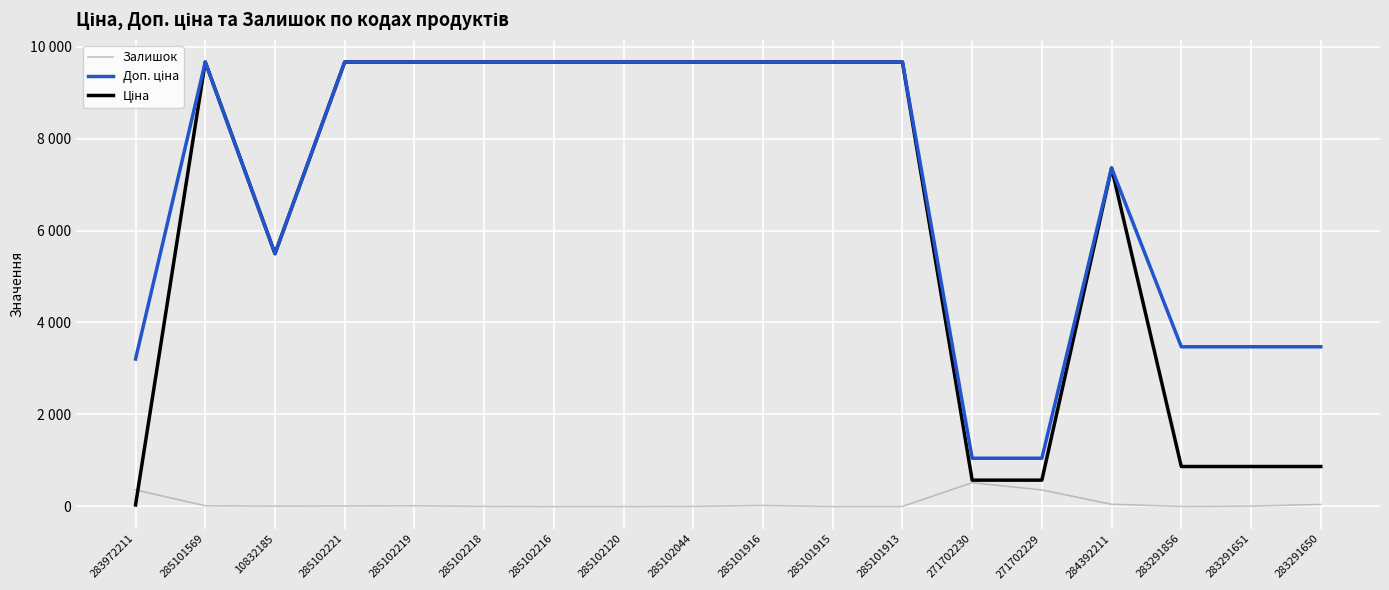

At which category is the sum across all series the highest?

285101916